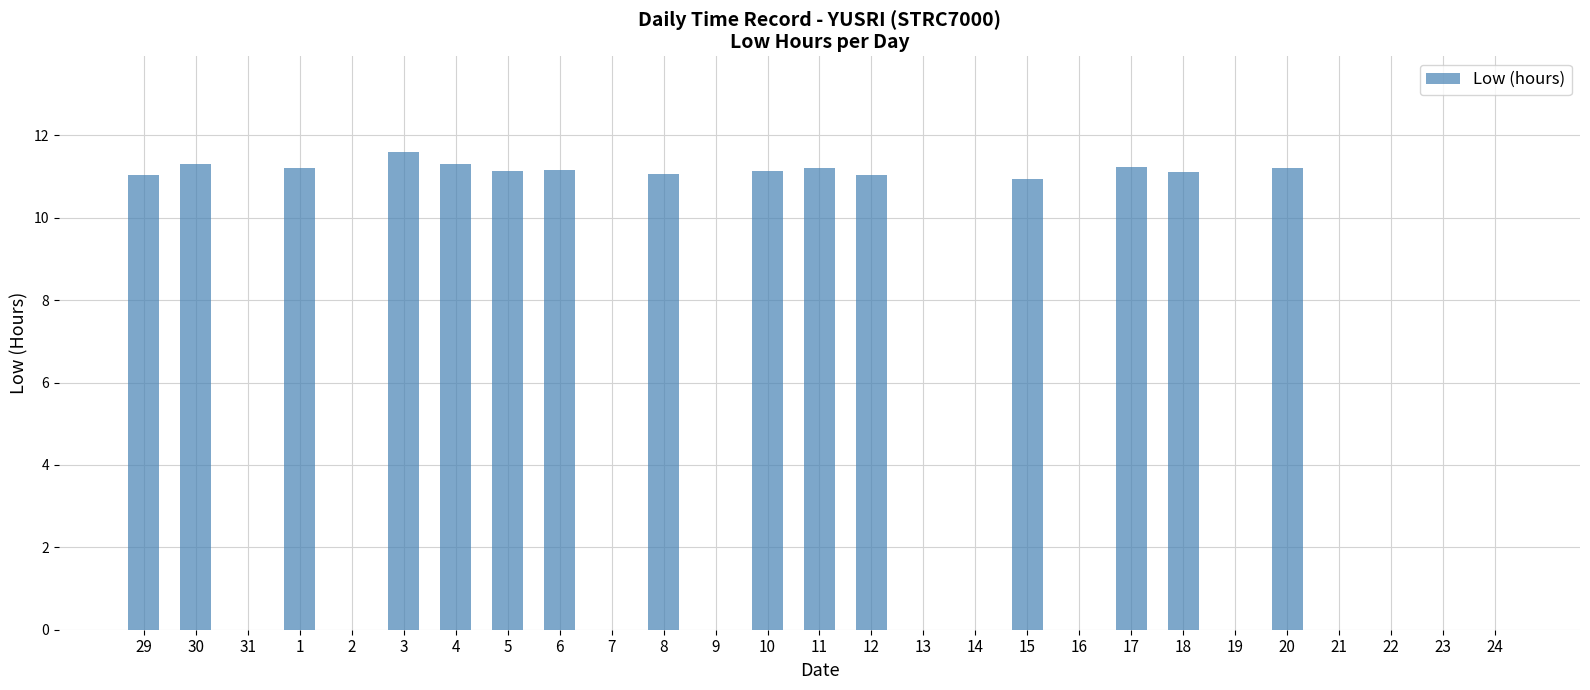

Is it true that the value at 13 is 0.0?

True